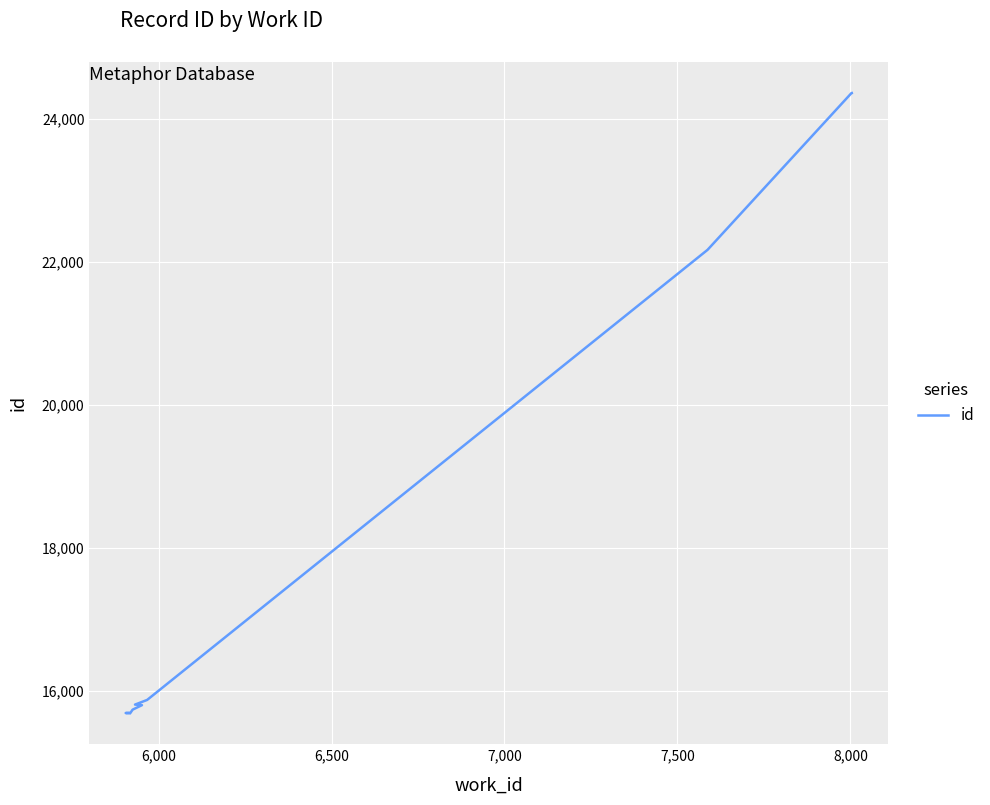

How many categories are shown in the chart?

10